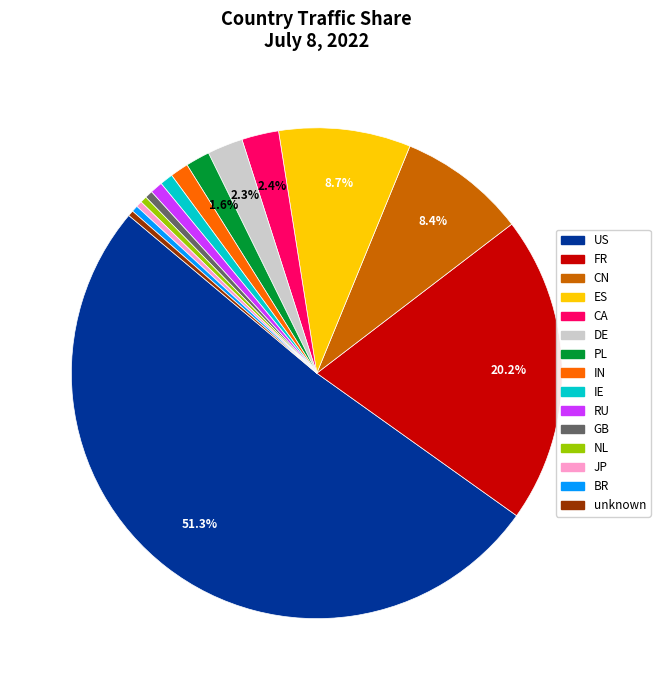

Is the sum of JP and GB greater than half?

No